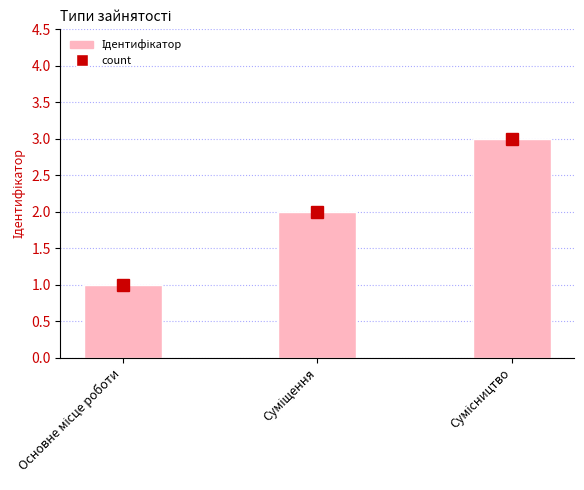

What is the maximum value shown in the chart?

3